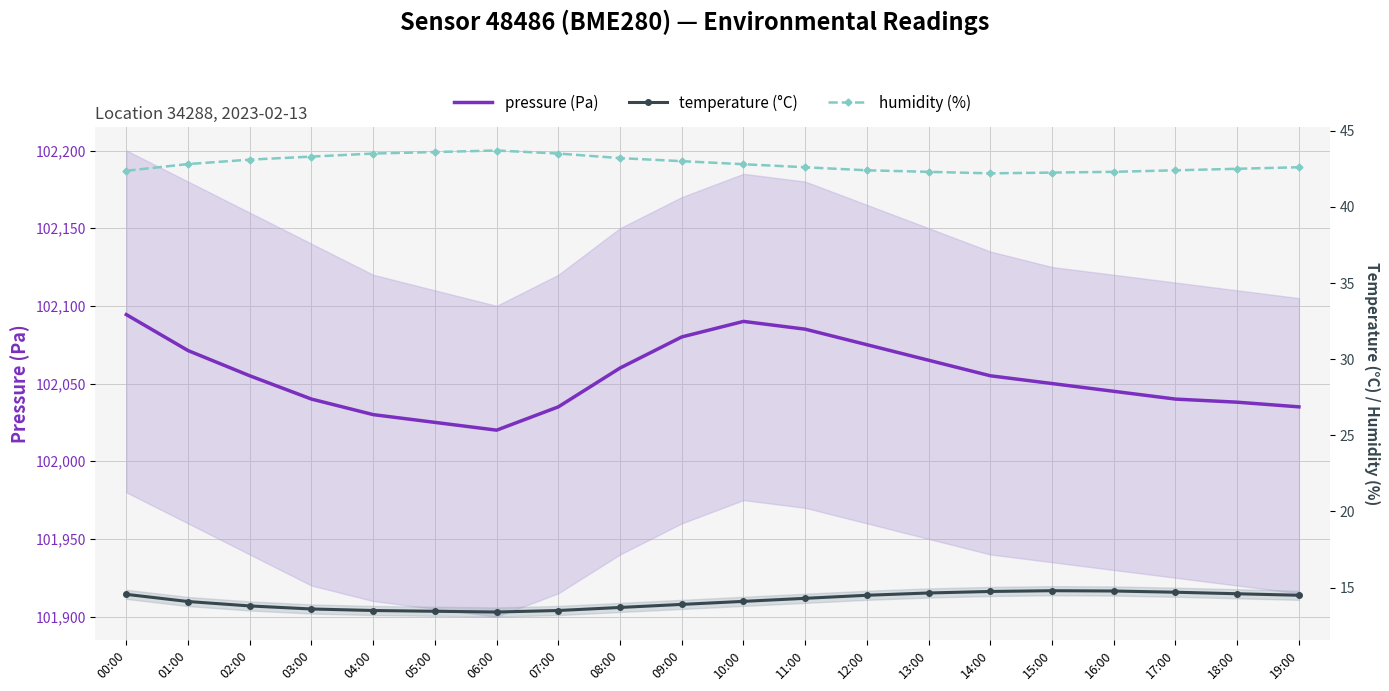

True or false: temperature (°C) and pressure (Pa) cross at least once.

False